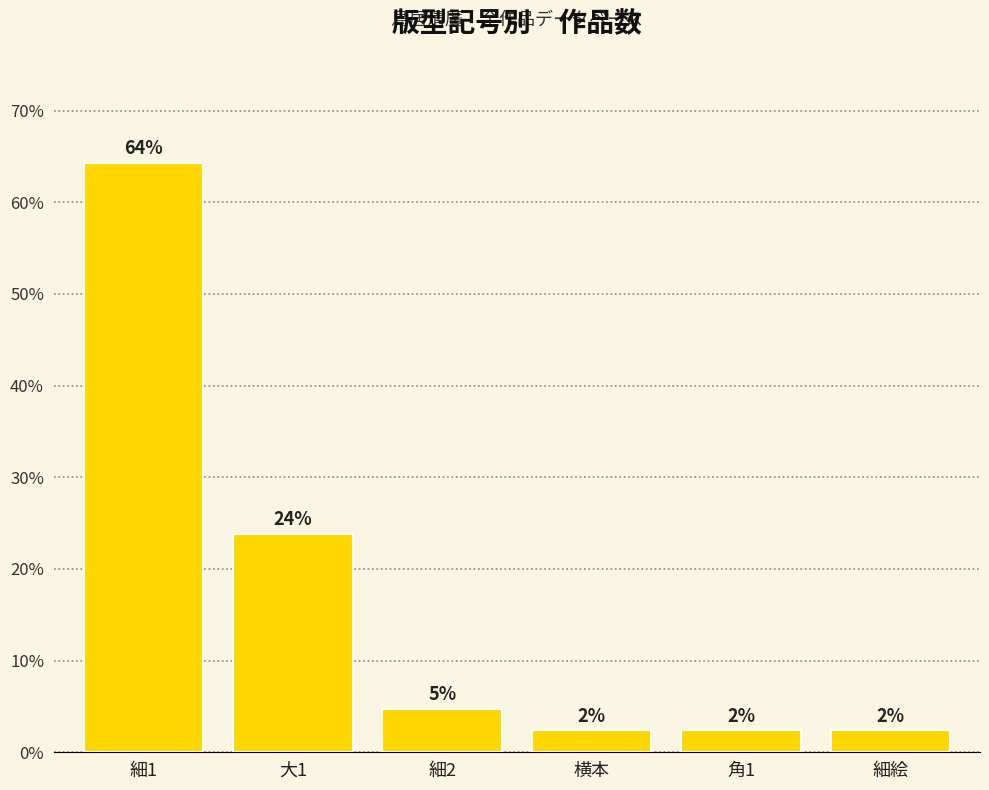

How many bars are there in total?

6